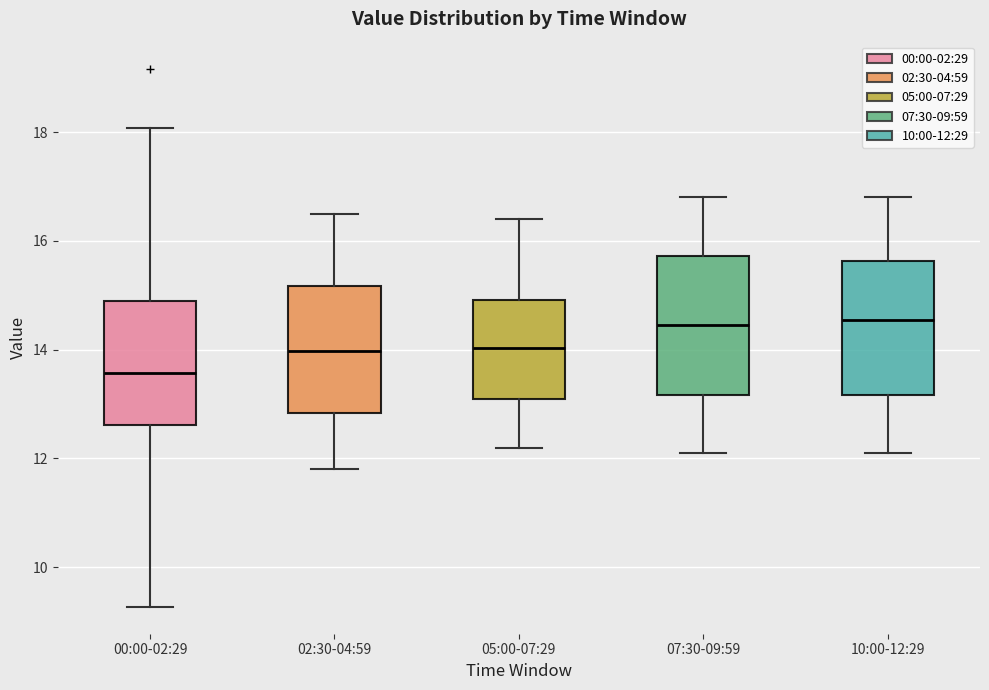

Which box has the lowest median line?

00:00-02:29